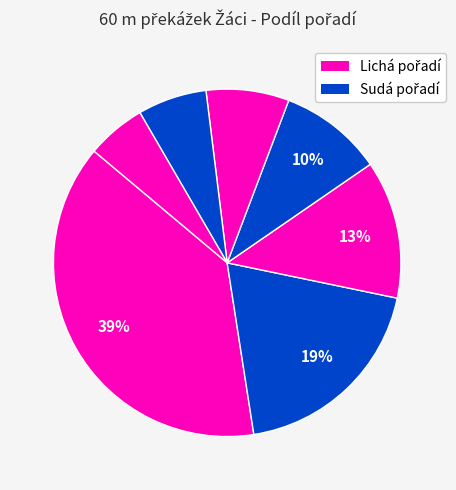

How many slices are in this pie chart?

7